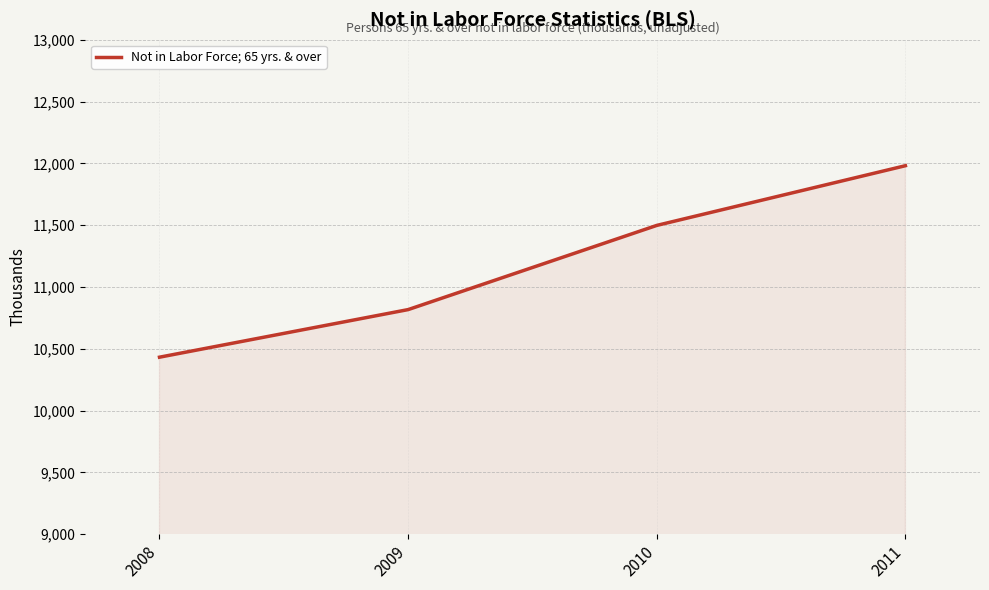

Which has a higher value, 2009 or 2010?

2010